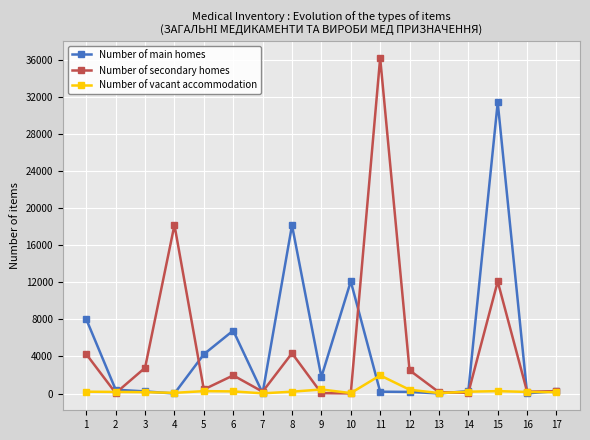

Between 7 and 15, which series saw the biggest shift?

Number of main homes